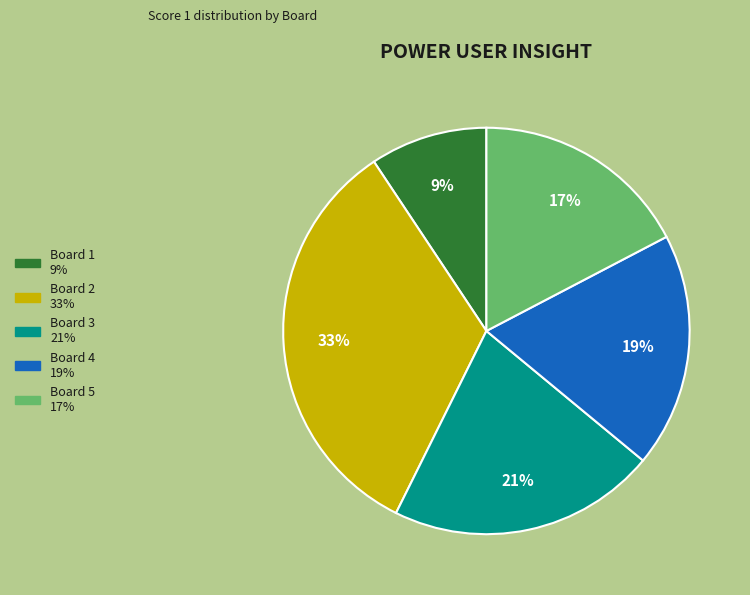

To the nearest percent, what percentage of the pie is Board 4?

19%